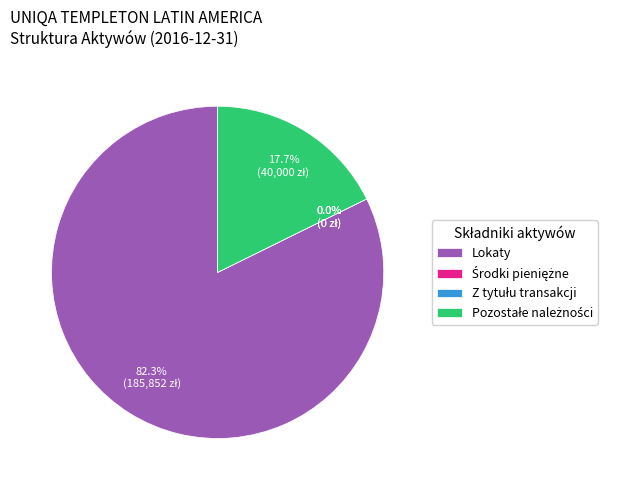

Which category has the biggest portion of the pie?

Lokaty